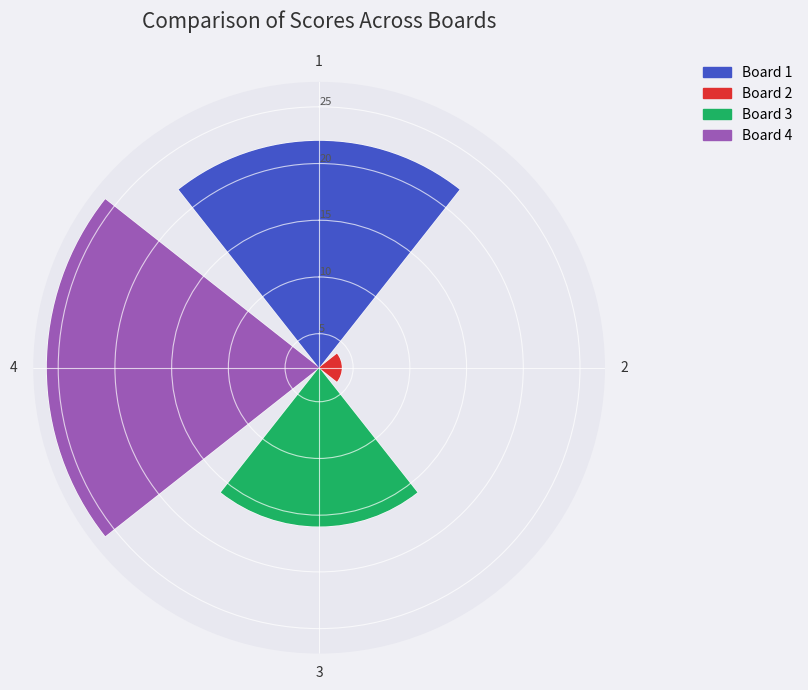

To the nearest percent, what percentage of the pie is 2?

3%